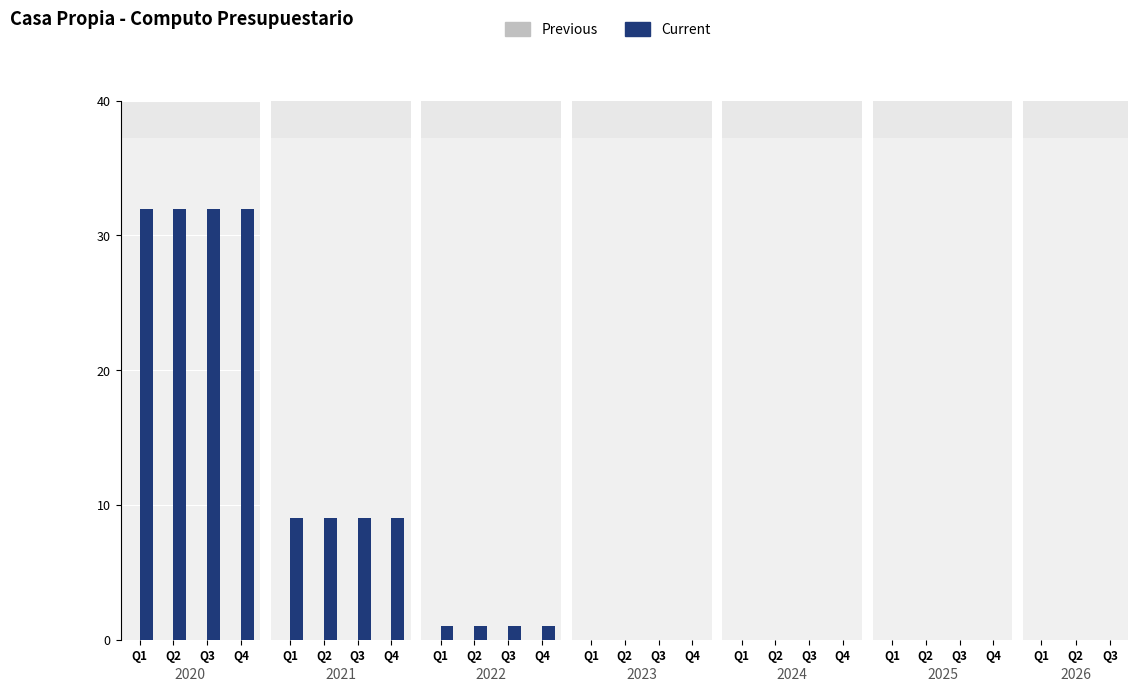

Reading left to right, transcribe all the data shown in this chart.

Previous: 0=0	1=0	2=0	3=0	4=0	5=0	6=0	7=0	8=0	9=0	10=0	11=0	12=0	13=0	14=0	15=0	16=0	17=0	18=0	19=0	20=0	21=0	22=0	23=0	24=0	25=0	26=0
Current: 0=32	1=32	2=32	3=32	4=9	5=9	6=9	7=9	8=1	9=1	10=1	11=1	12=0	13=0	14=0	15=0	16=0	17=0	18=0	19=0	20=0	21=0	22=0	23=0	24=0	25=0	26=0